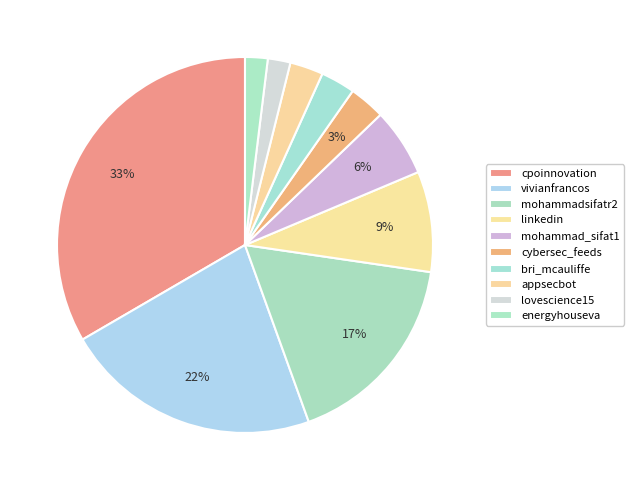

How many segments does this pie chart have?

10